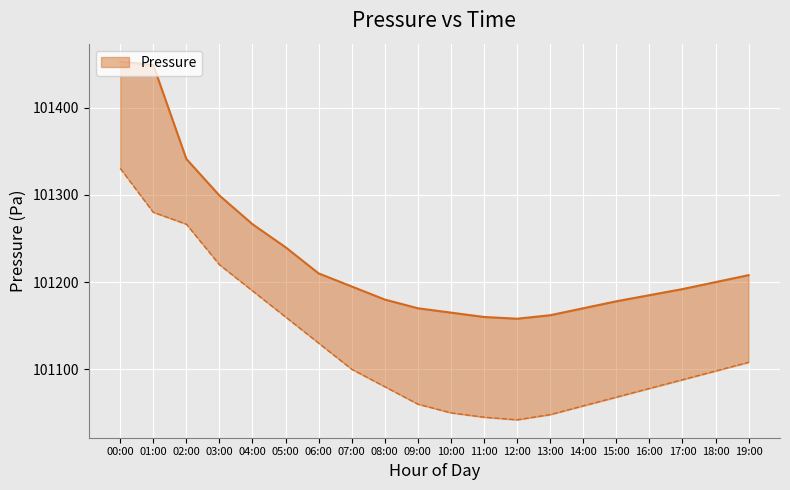

True or false: pressure_upper and pressure_lower cross at least once.

False